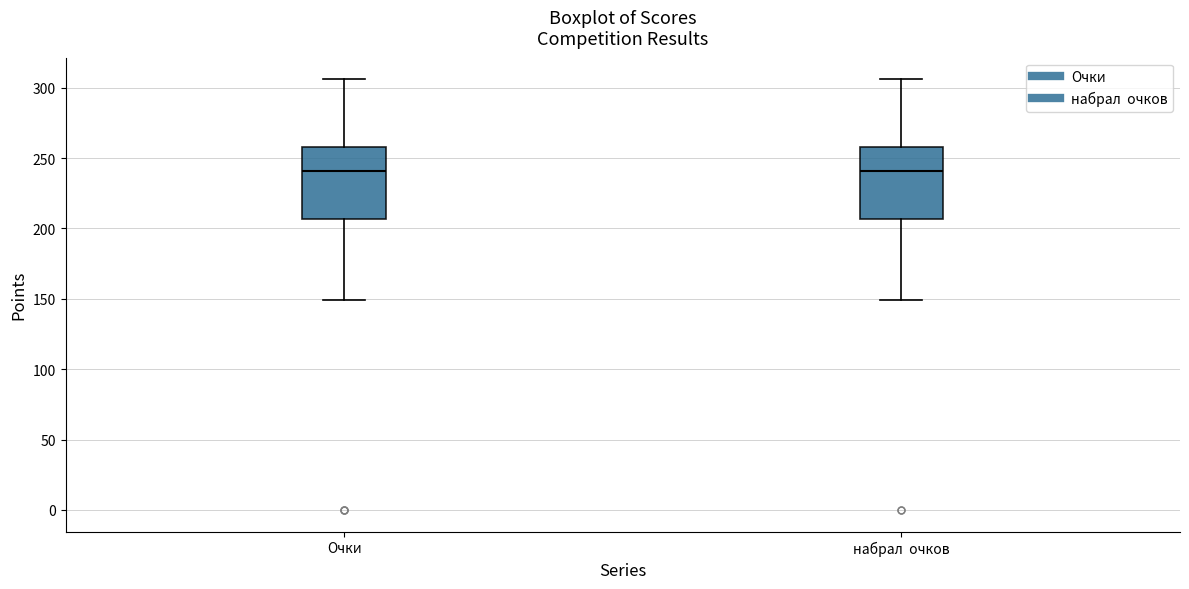

Where does the lower whisker of the box for Очки end on the y-axis? The values are not printed on the chart, so give them approximately, as read against the axis.

150